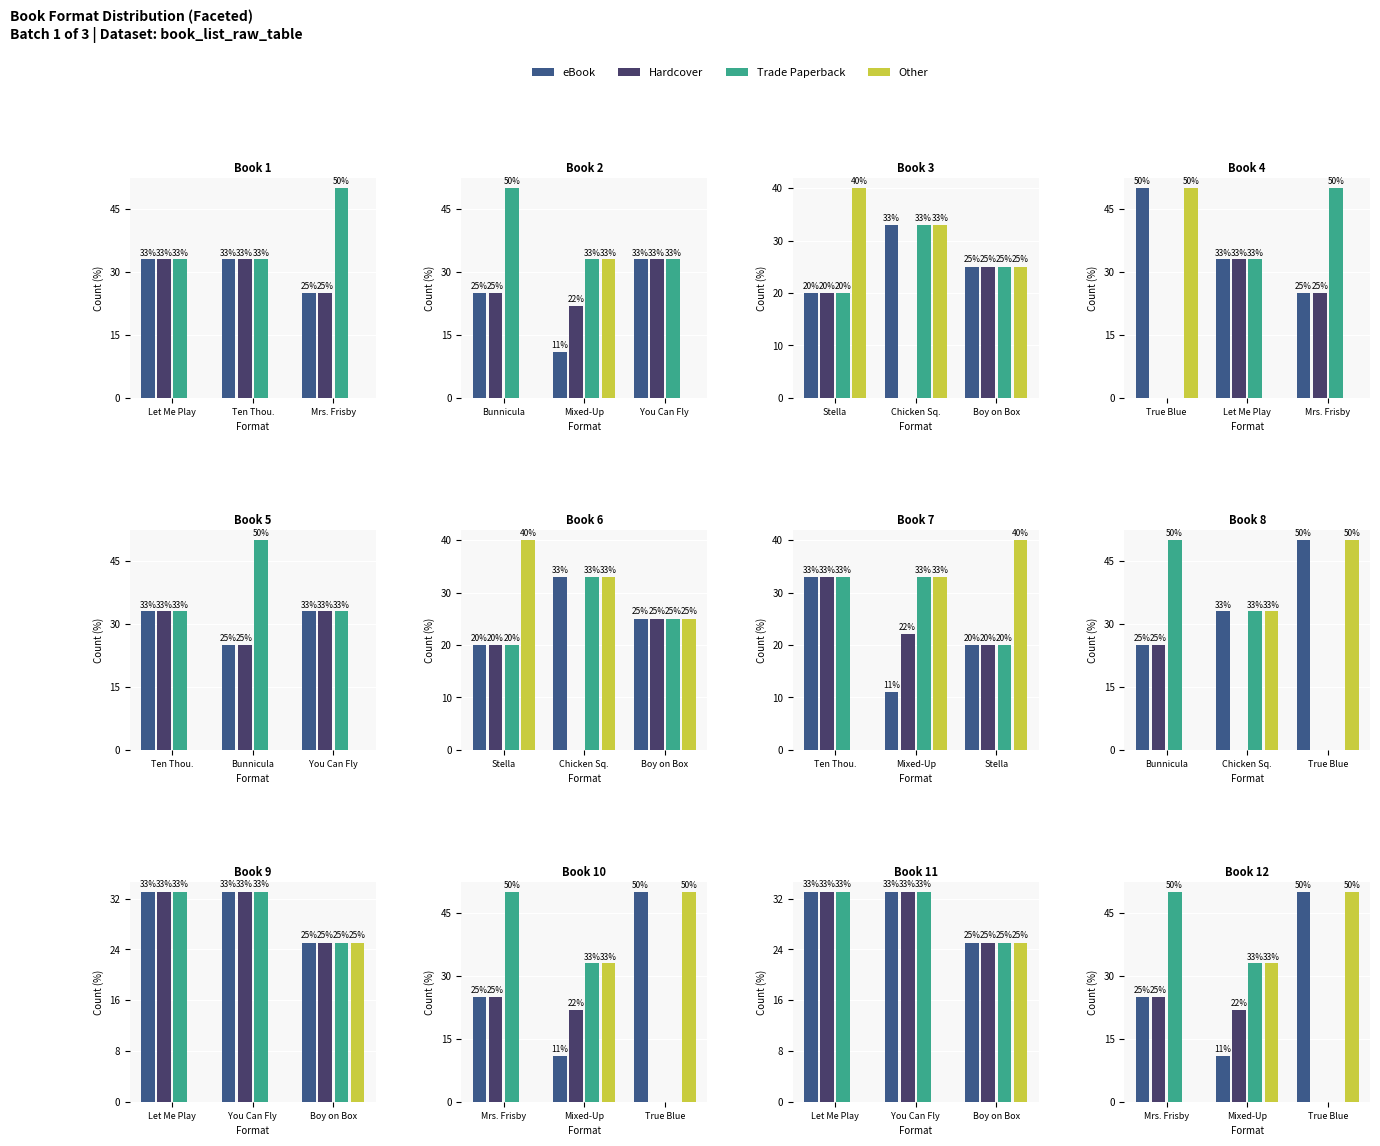

What is the value of the eBook bar at the 3rd from the left?

50